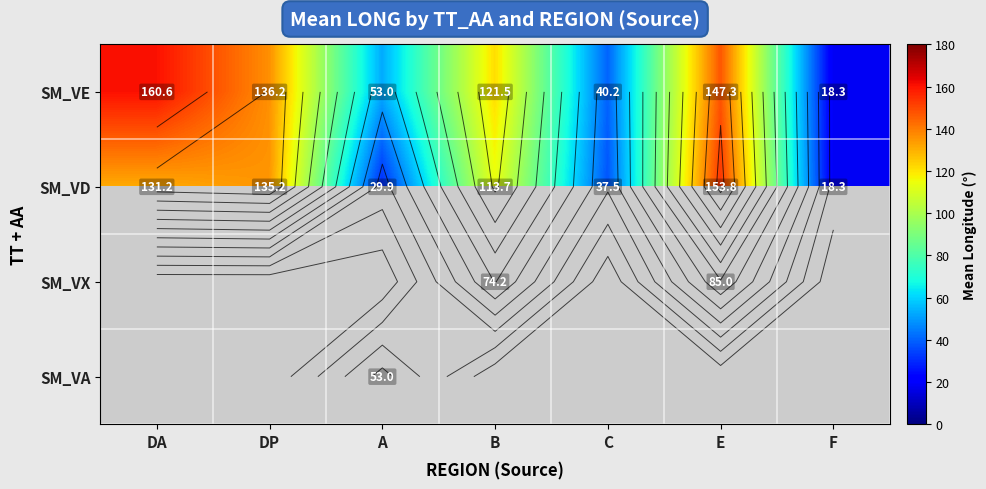

At how many categories does at least one series exceed 49?

5